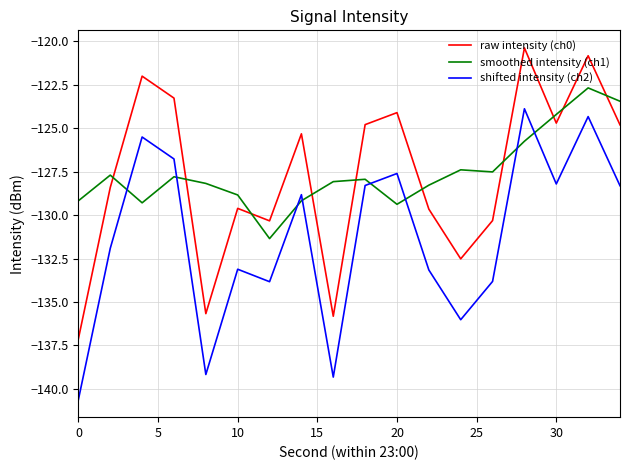

What are all the series names shown in the legend?

raw intensity (ch0), smoothed intensity (ch1), shifted intensity (ch2)